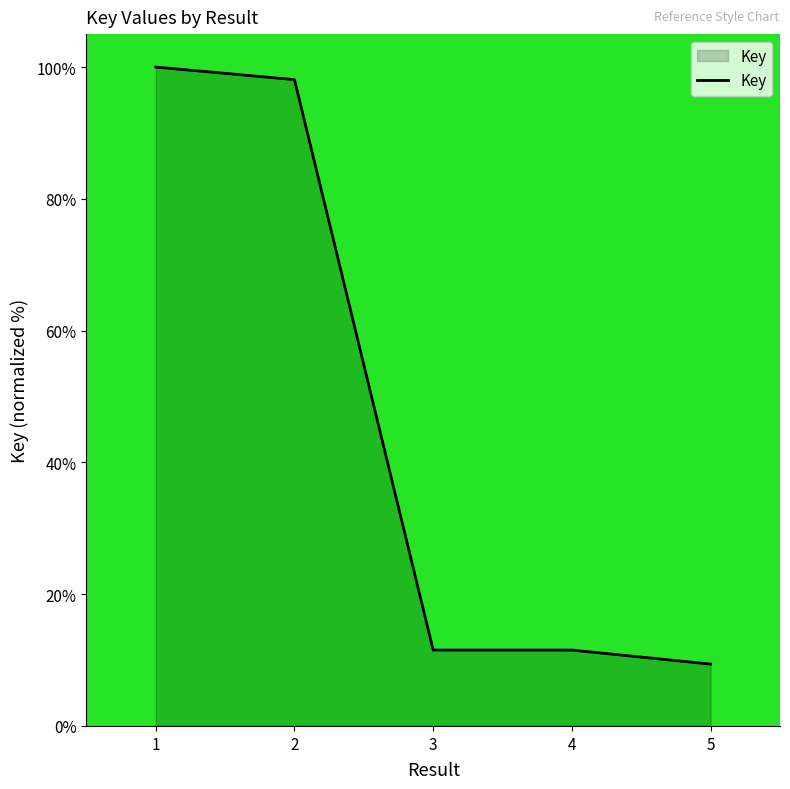

Is it true that the value at 4 is 17.3?

False